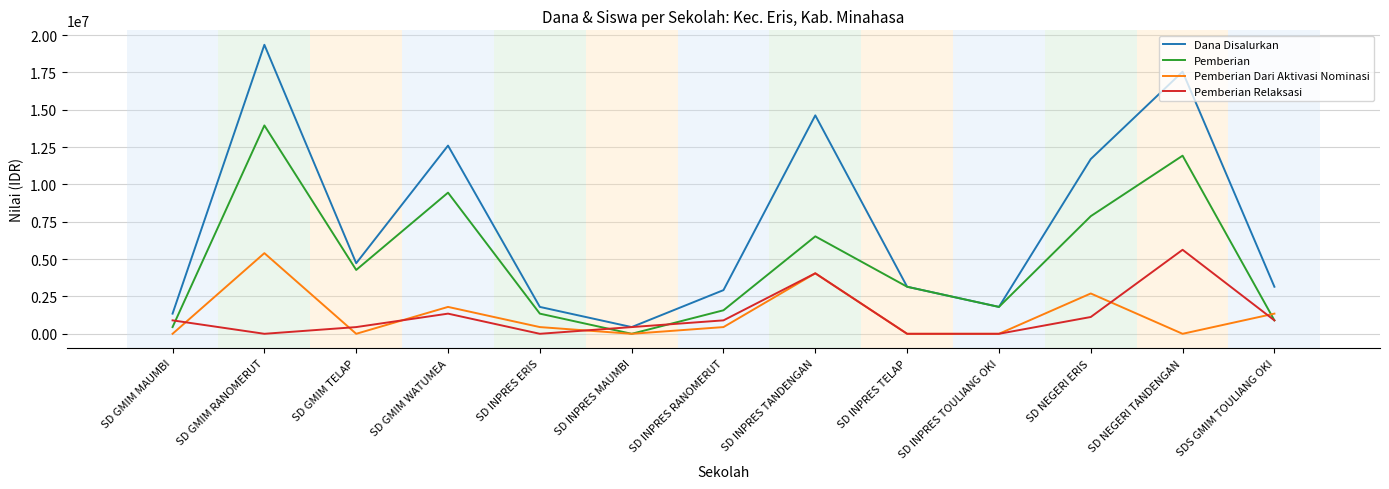

Read the Pemberian Relaksasi value at SD NEGERI ERIS.

1125000